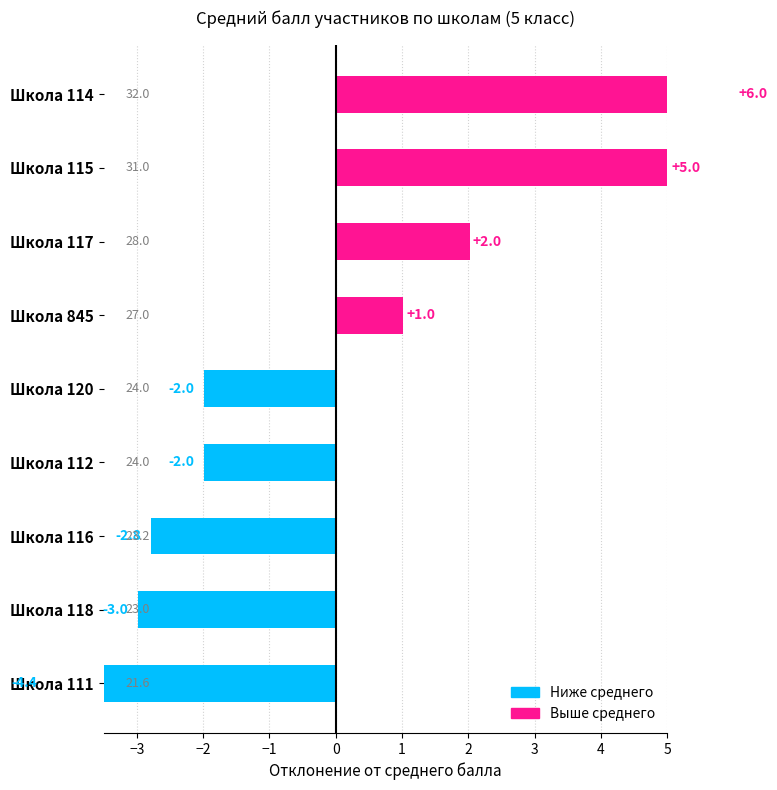

True or false: the data shows 2.0 at Школа 117.

True